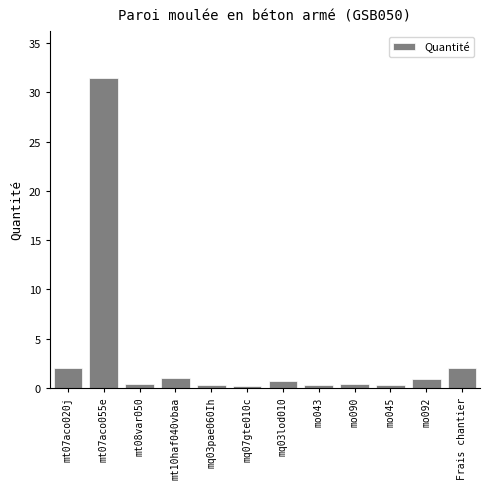

What is the average value?

3.3